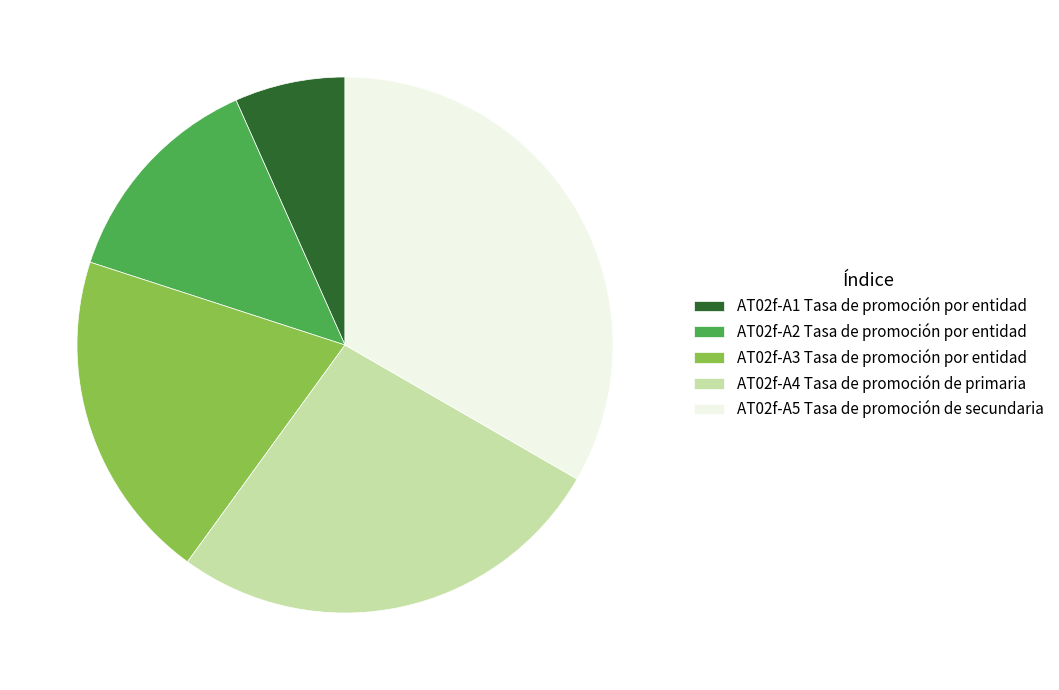

Count the number of slices in the pie.

5